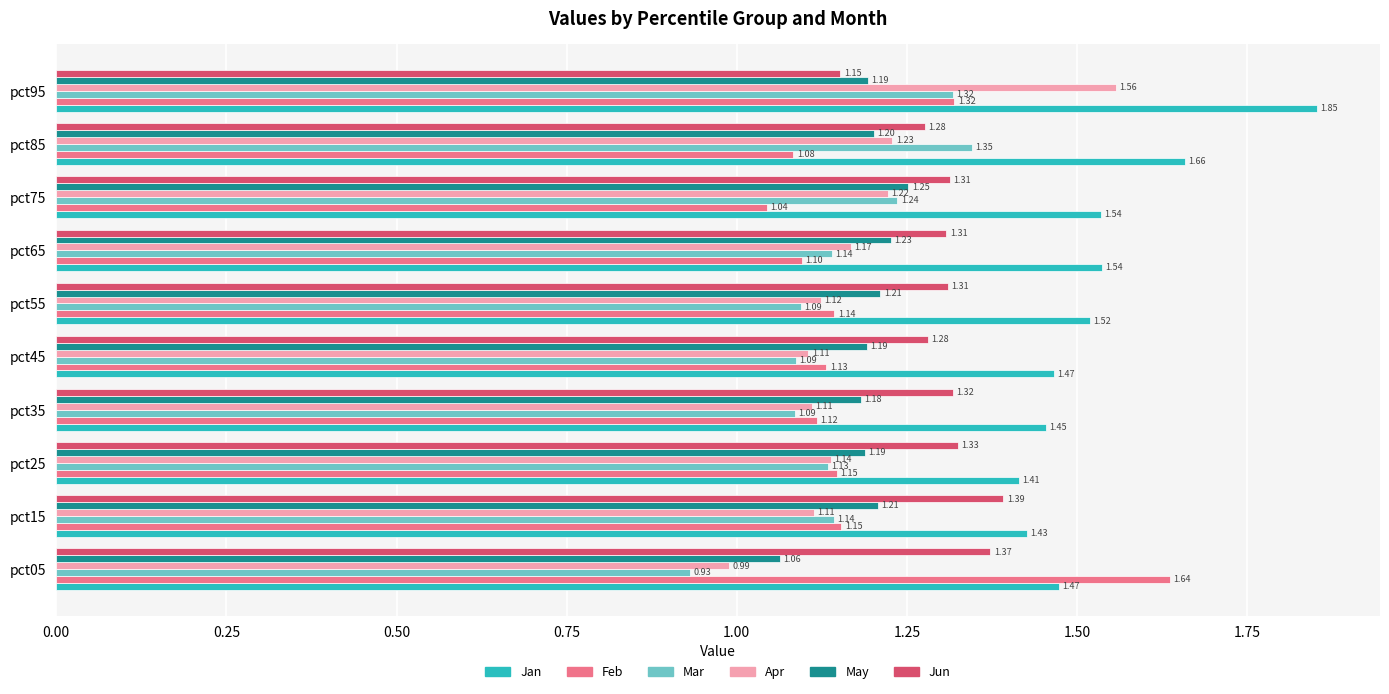

At which category is the sum across all series the highest?

pct95